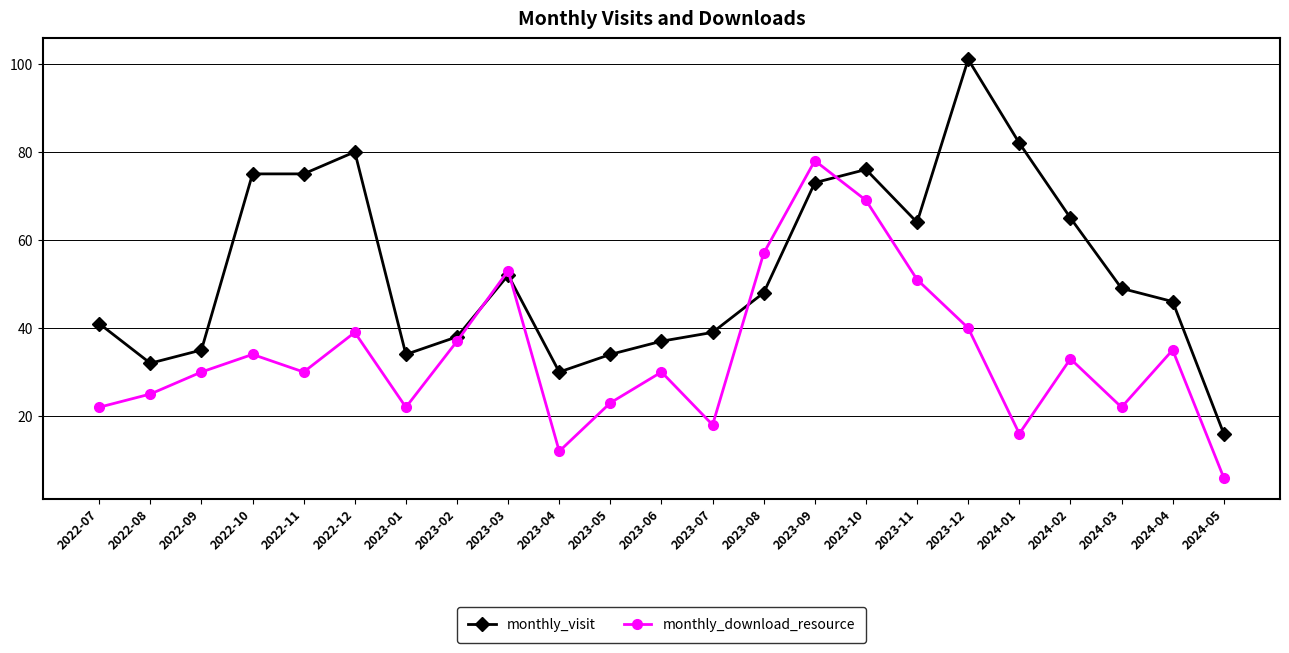

What position from the left is 2023-09?

15